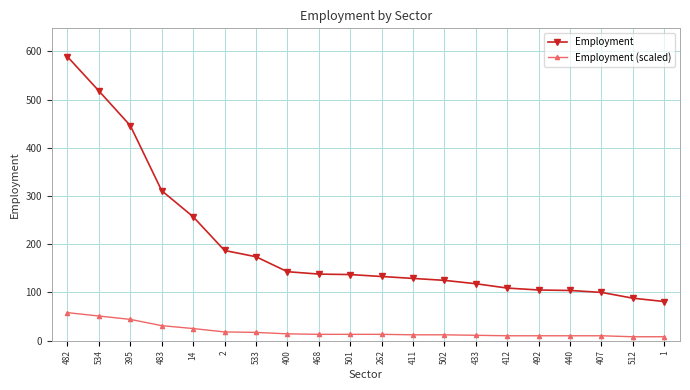

What is the difference between the highest and lowest values at 492?

95